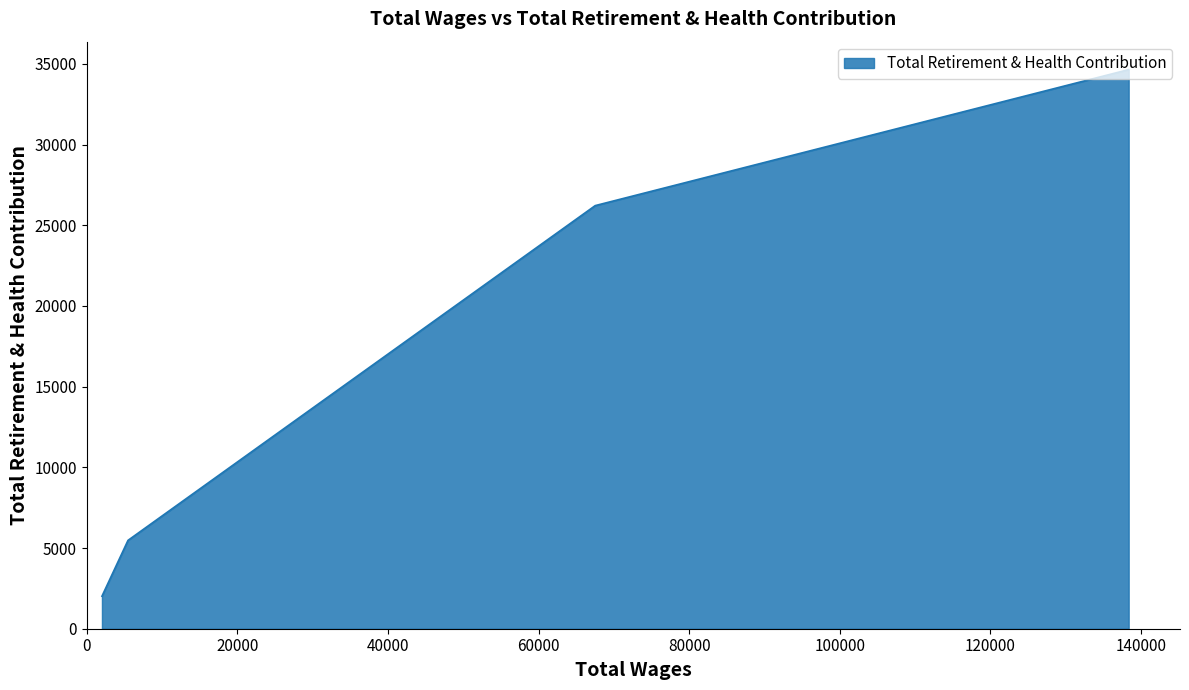

How many distinct data groups are displayed?

1